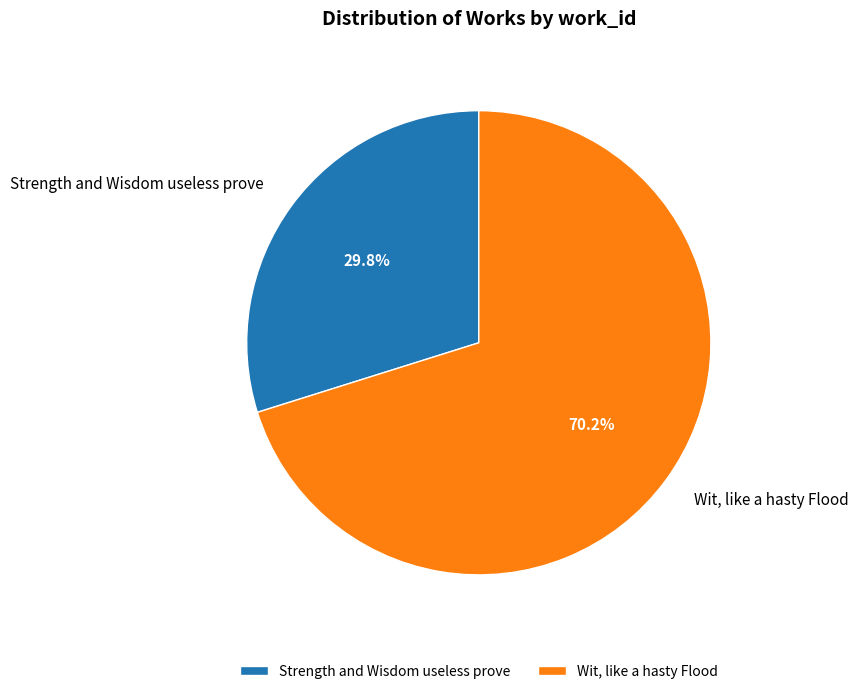

Is there any slice that represents more than half of the pie?

Yes